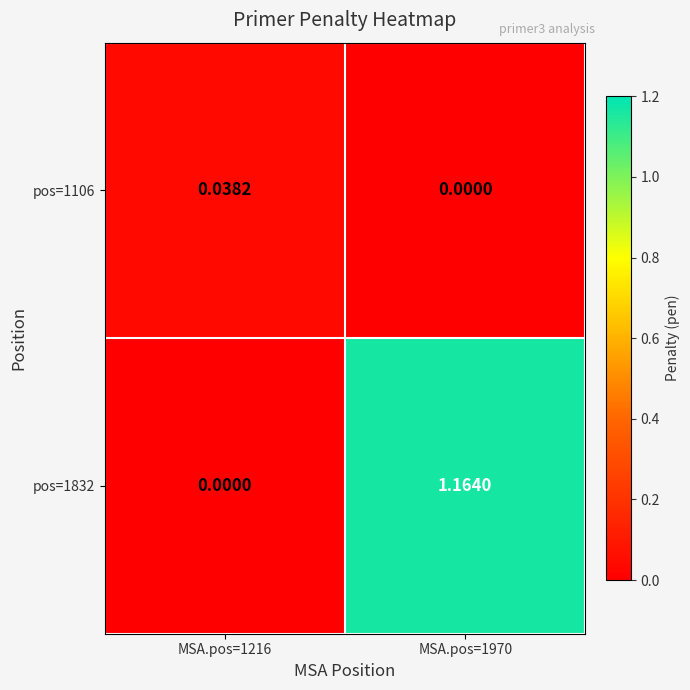

Which series has the largest total across all categories?

pos=1832